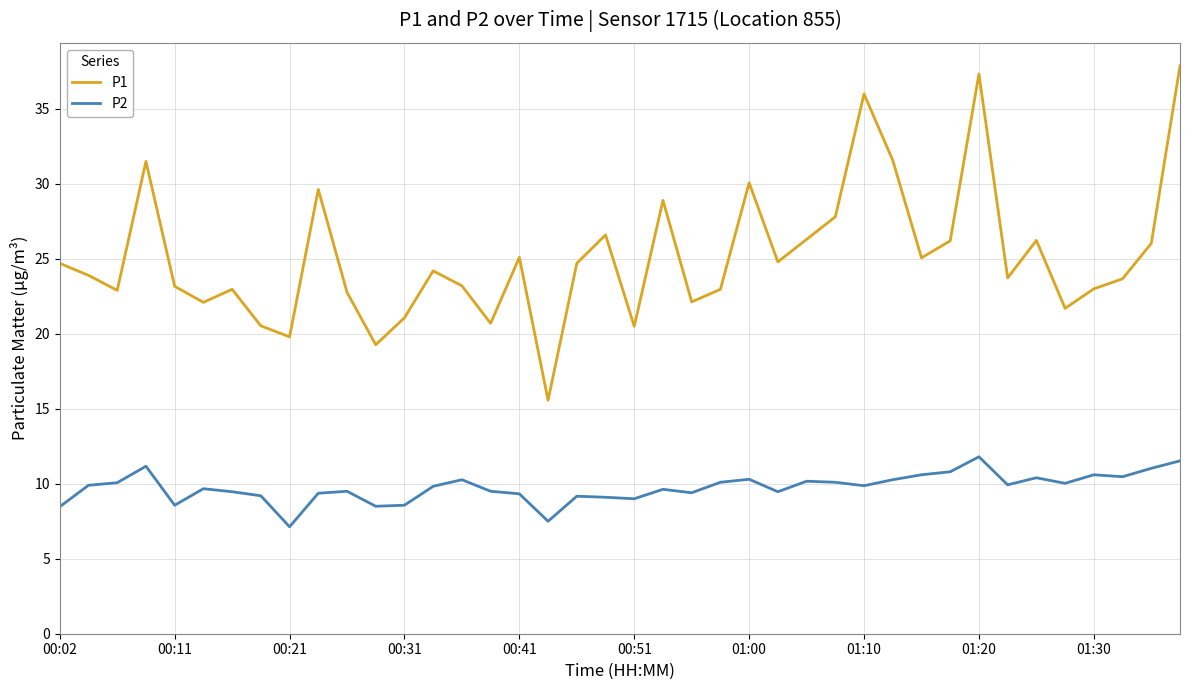

What is the difference between the maximum and minimum values in the P1 series?

22.3